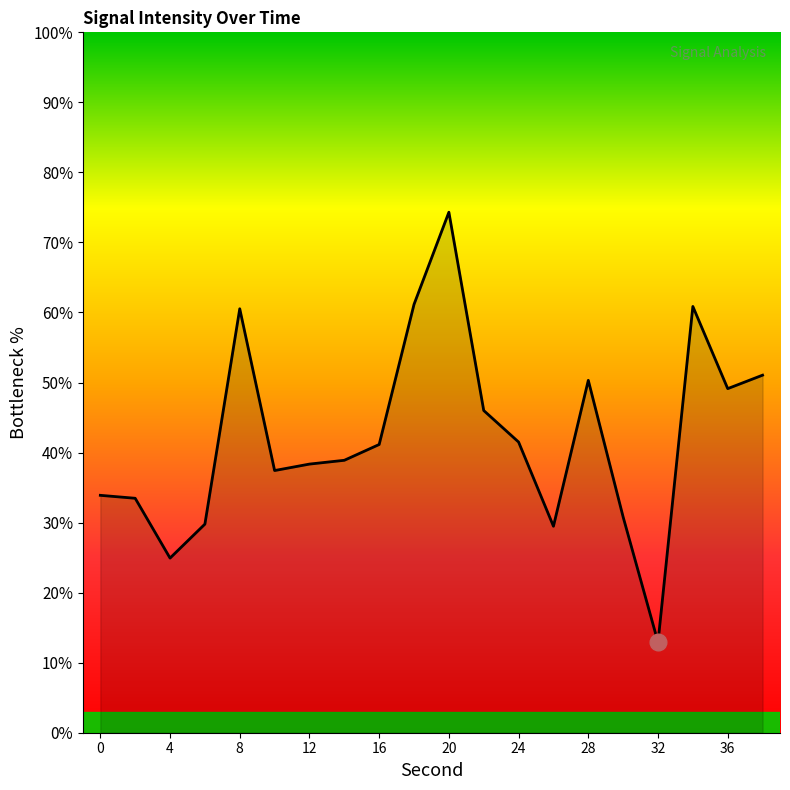

What is the smallest value displayed?

12.9